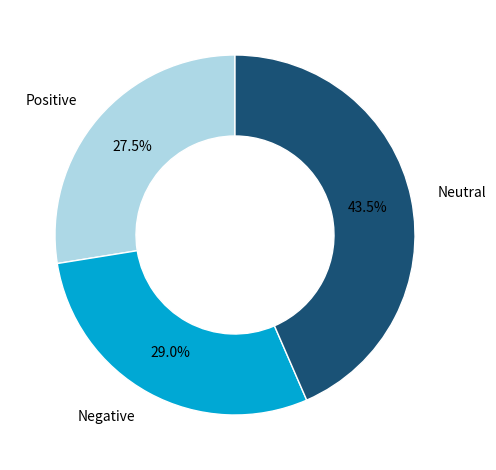

Count the number of slices in the pie.

3